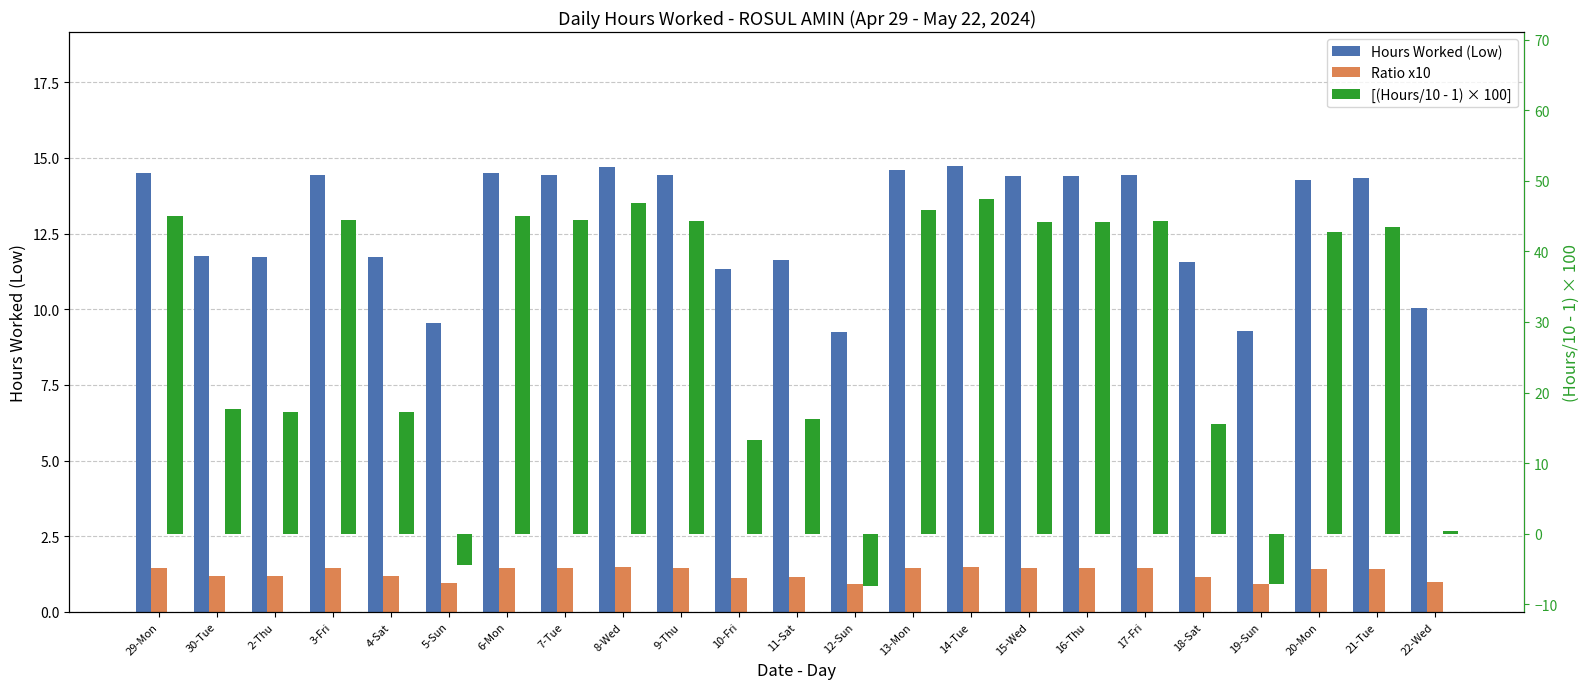

Rank the series by their average value, from lowest to highest.

Ratio x10, Hours Worked (Low), [(Hours/10 - 1) × 100]